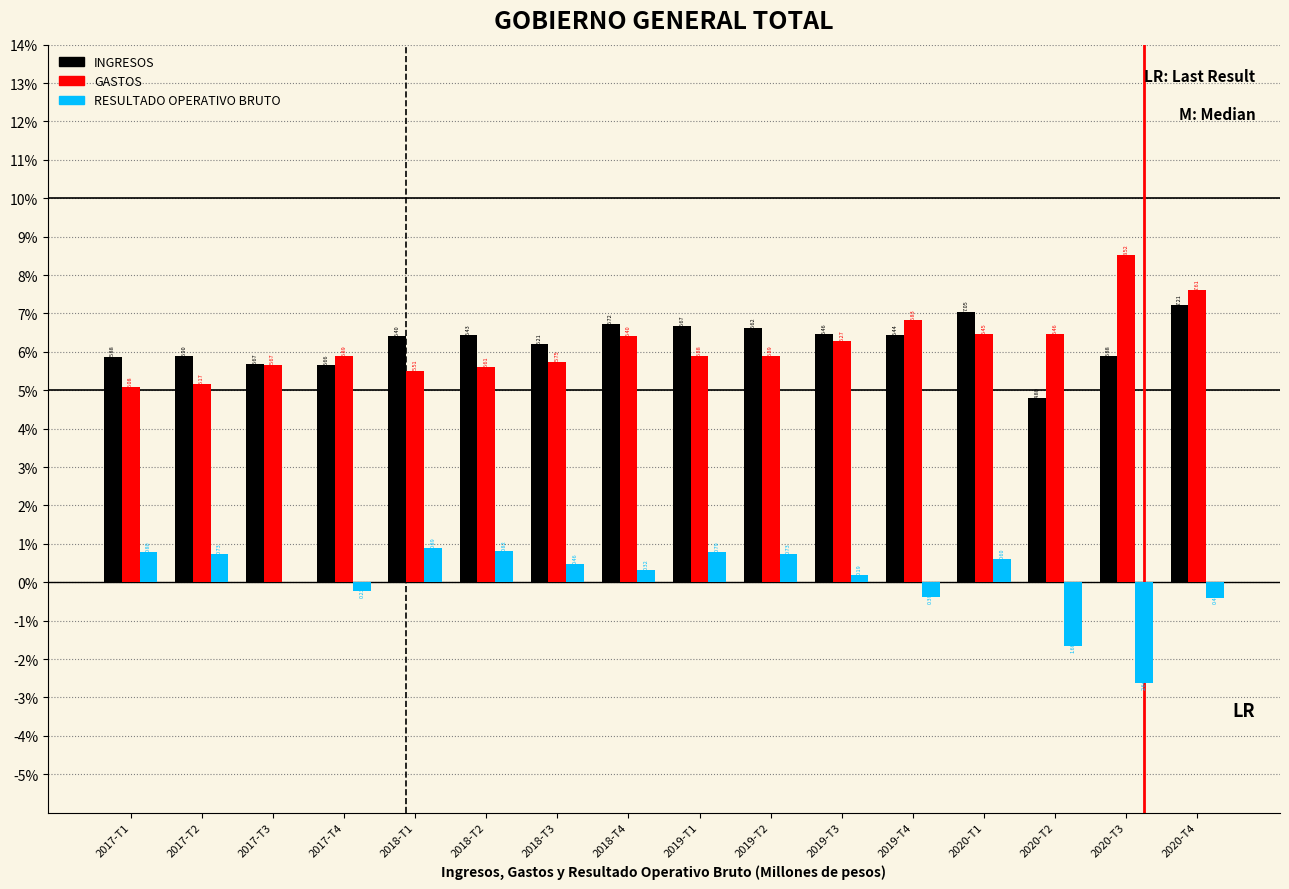

What is the total value across all series at 2018-T1?

12.8